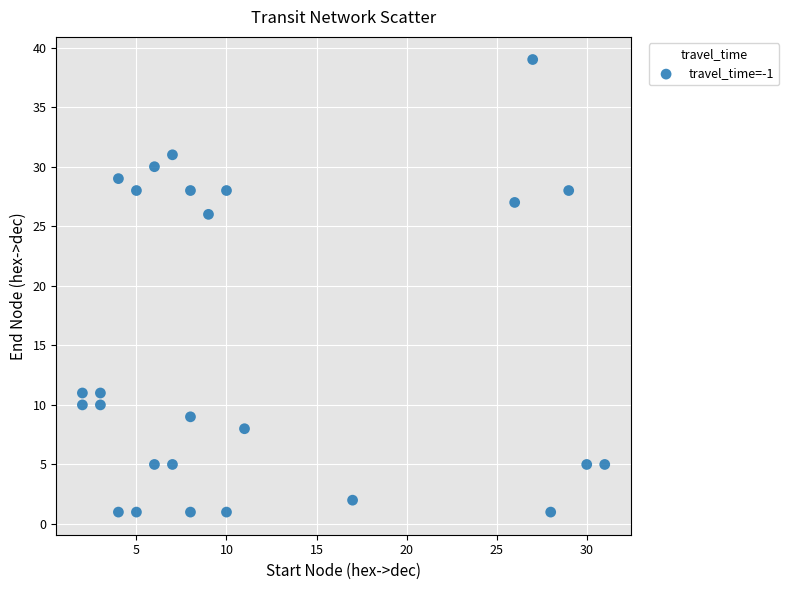

What is the range of Y values (max minus min)?

38